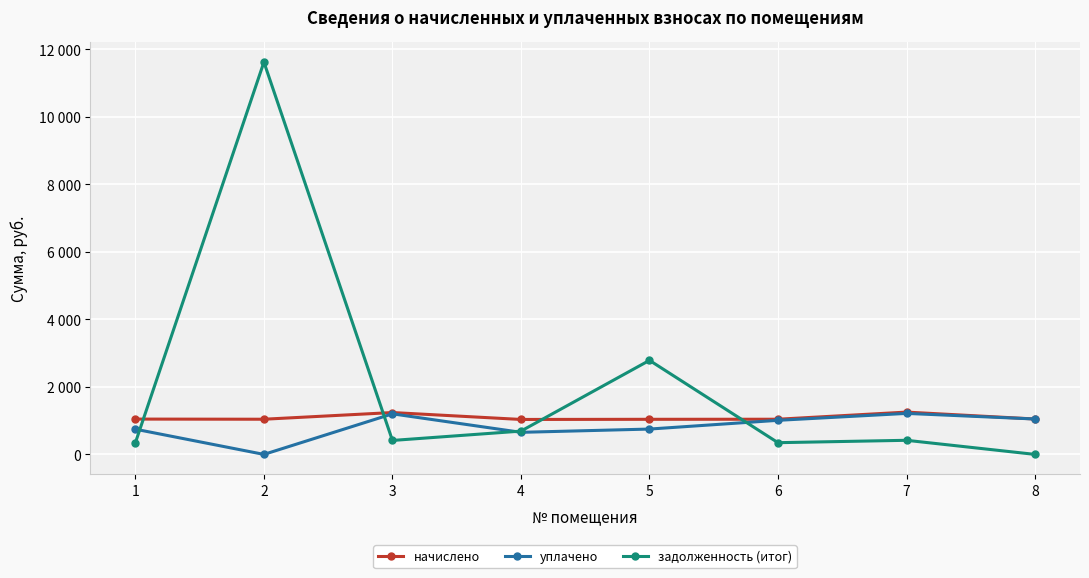

True or false: начислено and задолженность (итог) cross at least once.

True